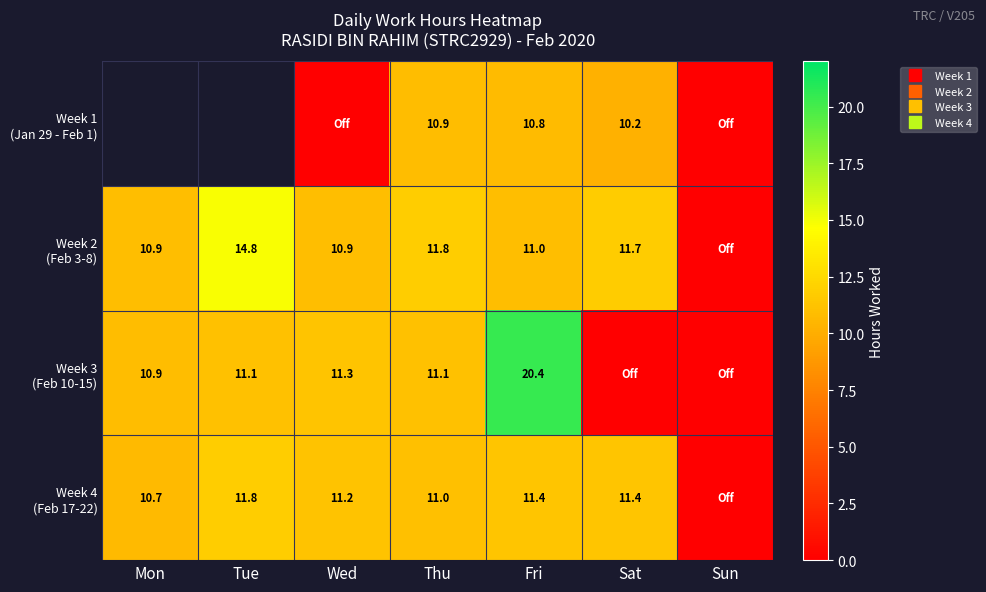

How many data points in Week 3 (Feb 10-15) are above 11?

4